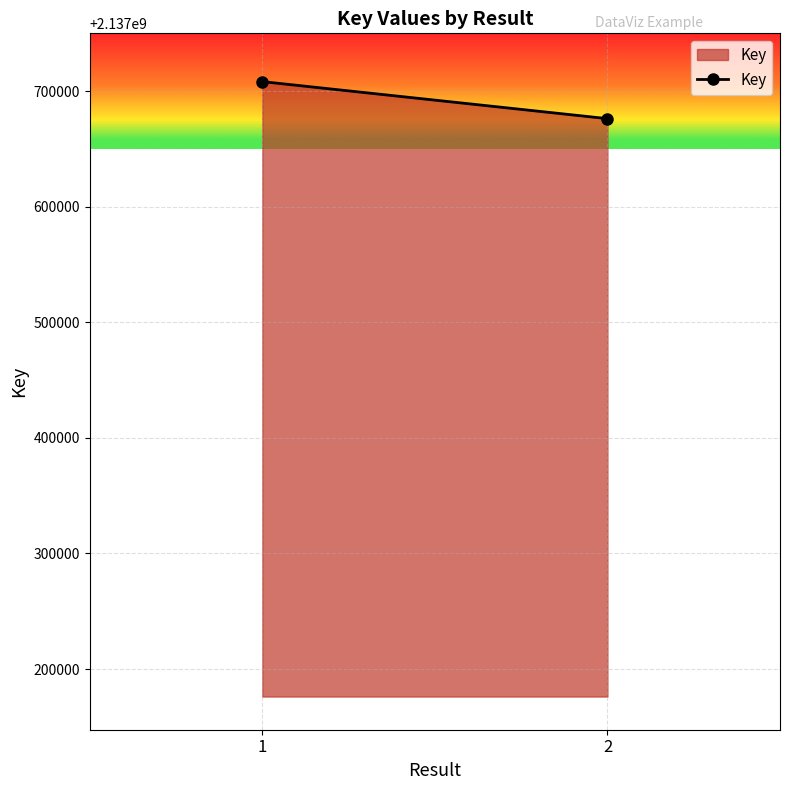

Count the number of categories in the chart.

2